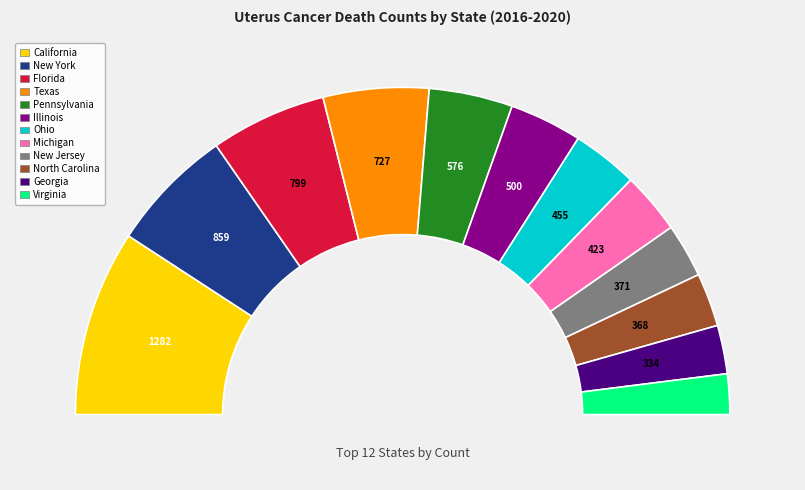

How many segments does this pie chart have?

12